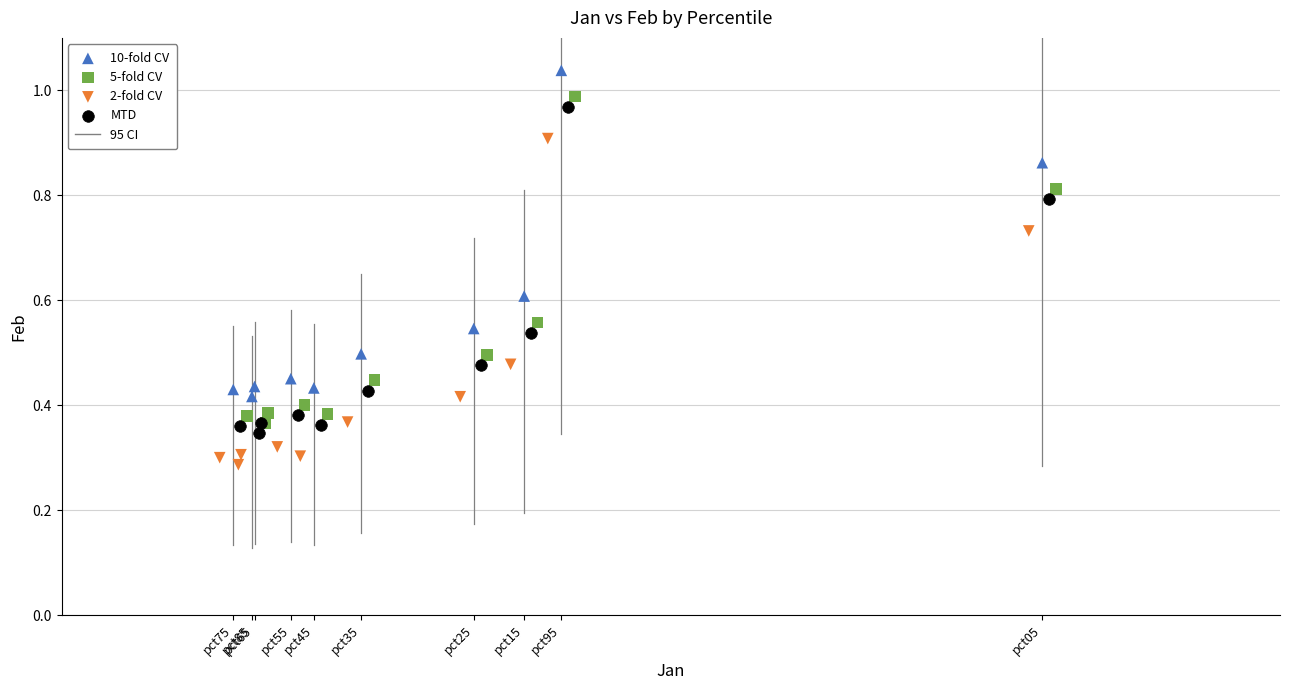

Which series reaches the maximum Y coordinate?

10-fold CV